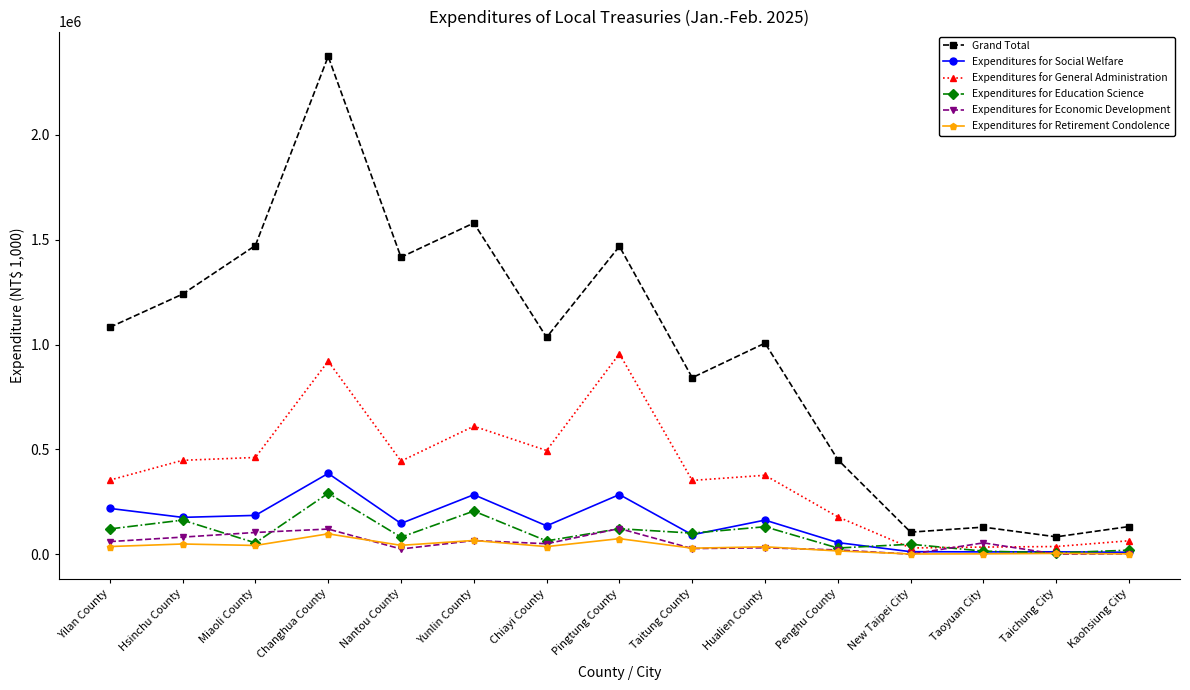

True or false: Expenditures for Social Welfare has more than 1 interior local peaks.

True